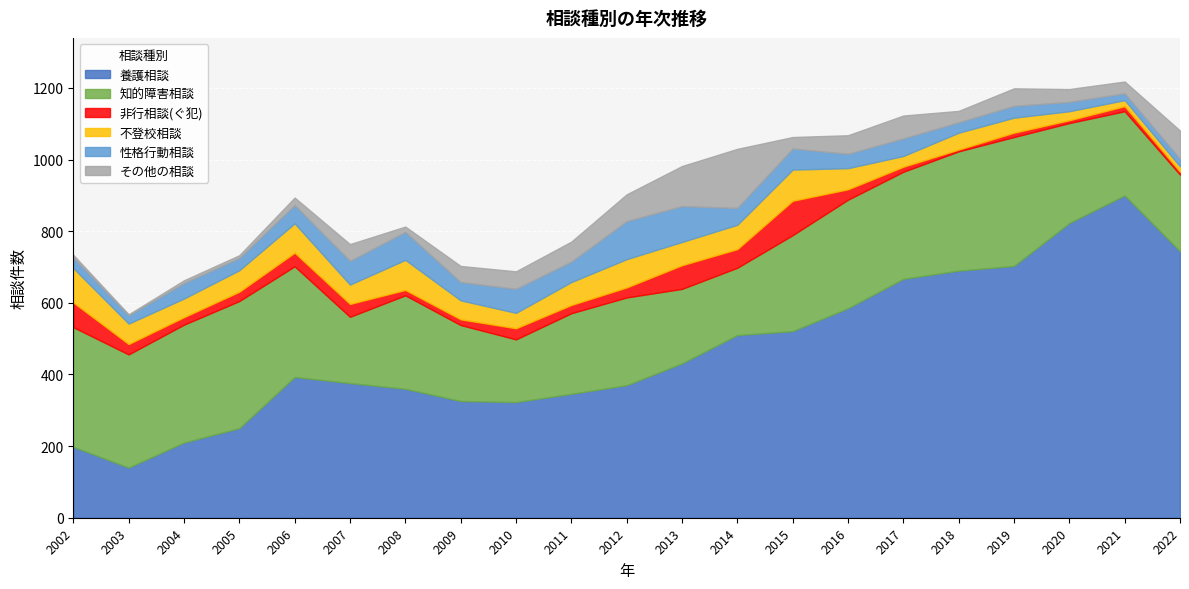

Where do 不登校相談 and その他の相談 first cross each other?

2009 and 2010